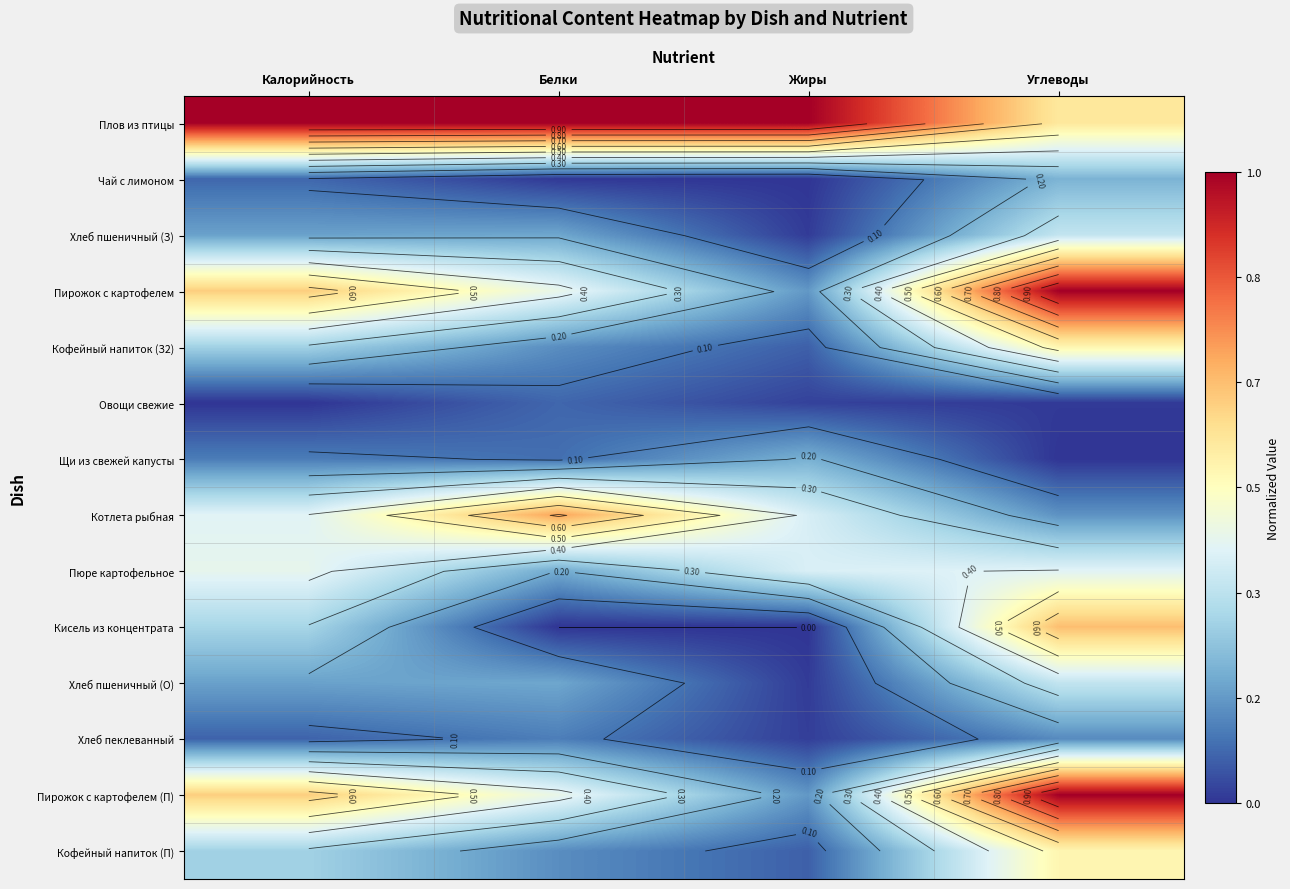

At Углеводы, list the series in order from smallest to largest.

Щи из свежей капусты, Овощи свежие, Хлеб пеклеванный, Котлета рыбная, Чай с лимоном, Хлеб пшеничный (З), Хлеб пшеничный (О), Пюре картофельное, Кофейный напиток (З2), Кофейный напиток (П), Плов из птицы, Кисель из концентрата, Пирожок с картофелем, Пирожок с картофелем (П)